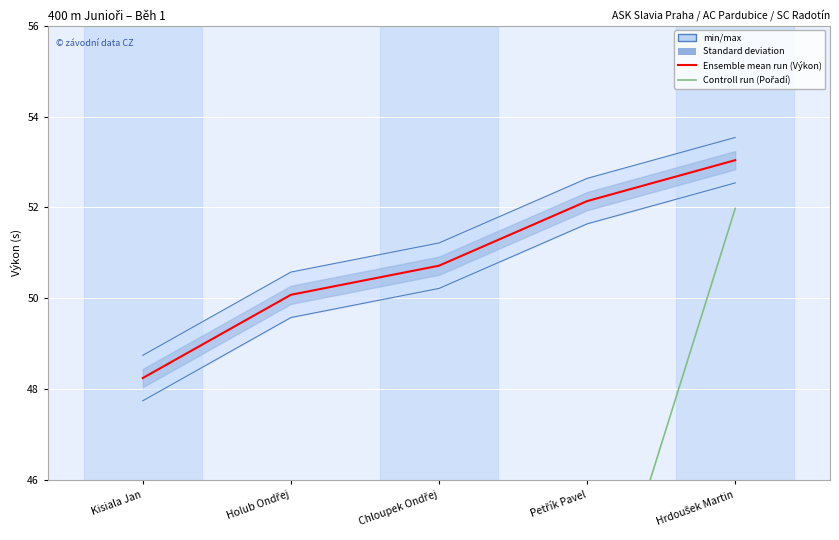

What is the spread (max minus min) of values at Chloupek Ondřej?

19.5